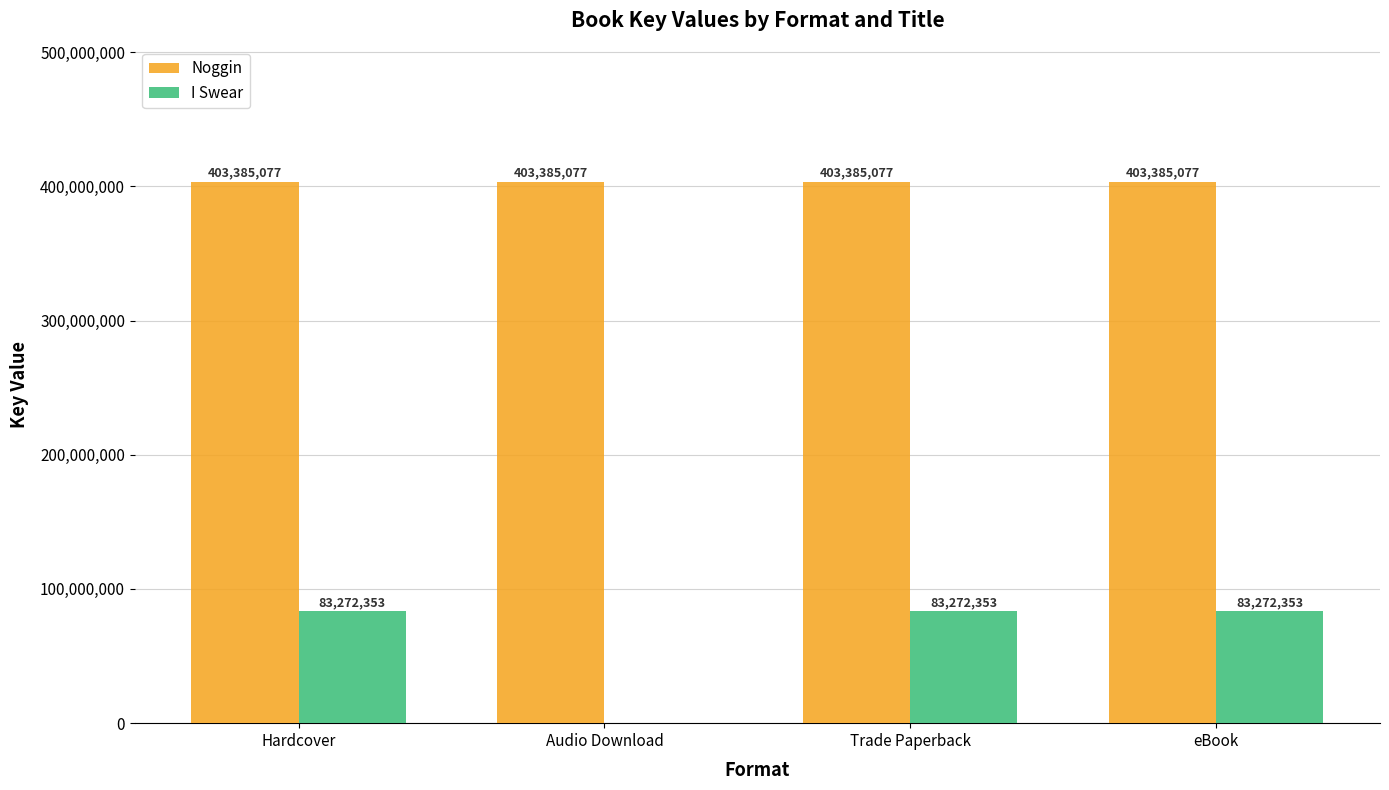

Which series has the largest total across all categories?

Noggin